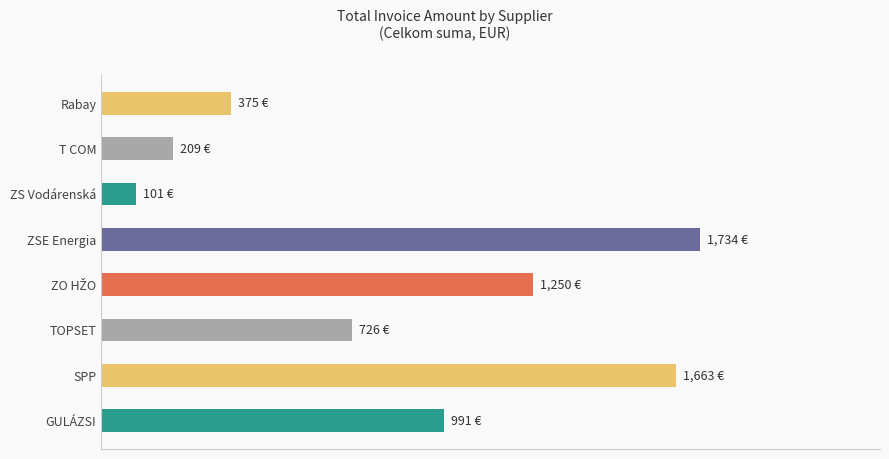

What is the average value?

881.2